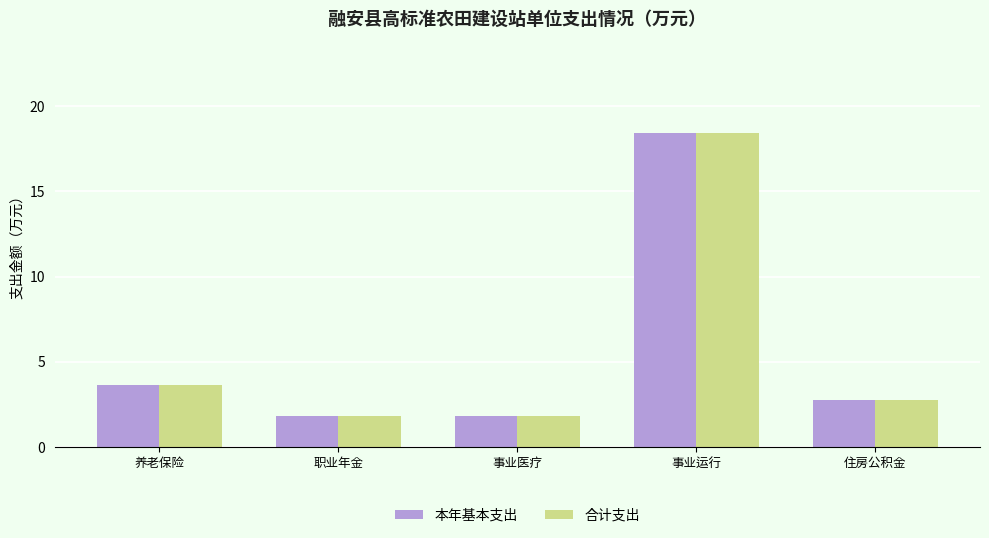

What is the difference between the maximum and minimum values in the 合计支出 series?

16.6